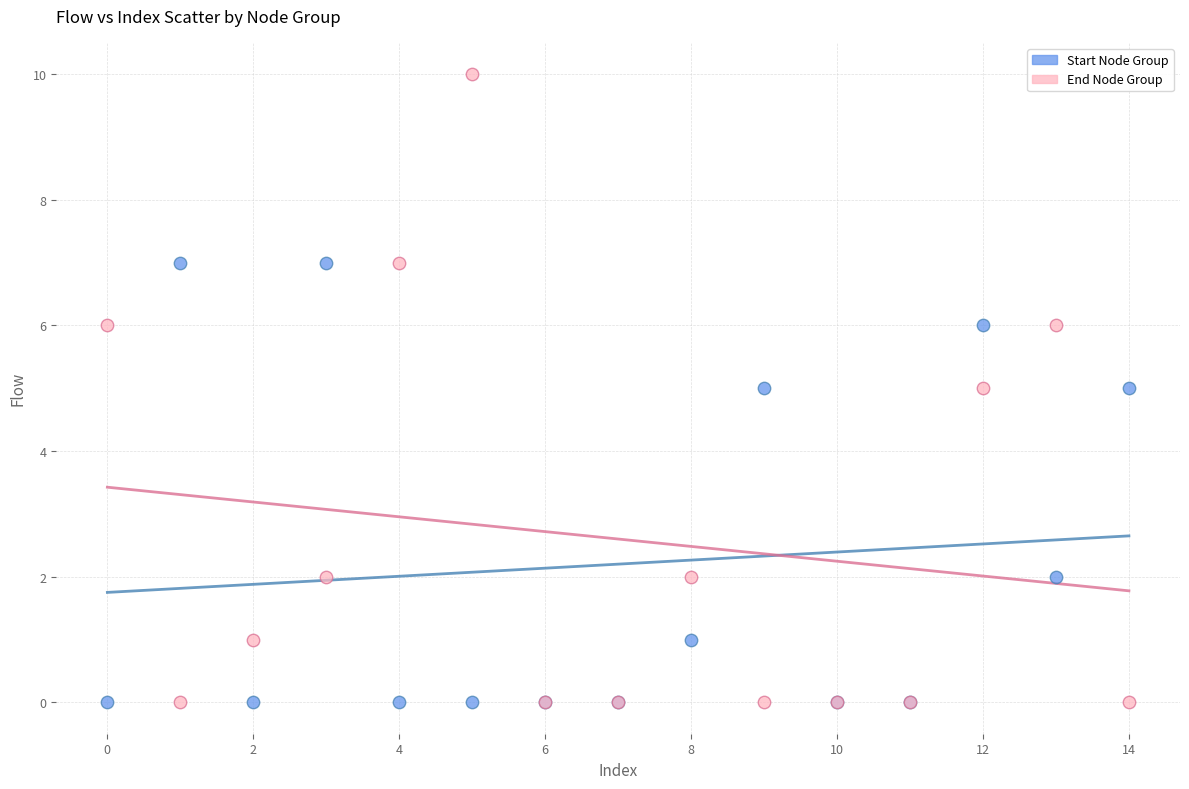

Which series contains the highest Y value?

End Node Group